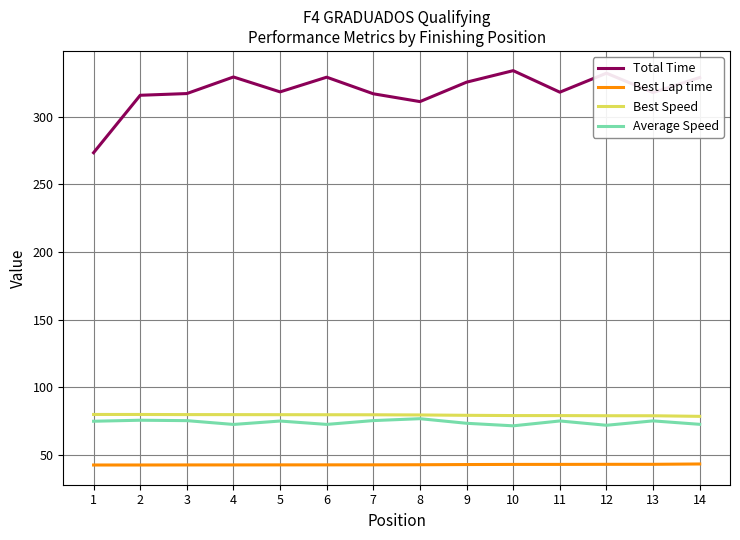

What is the difference between the maximum and minimum values in the Best Lap time series?

0.8